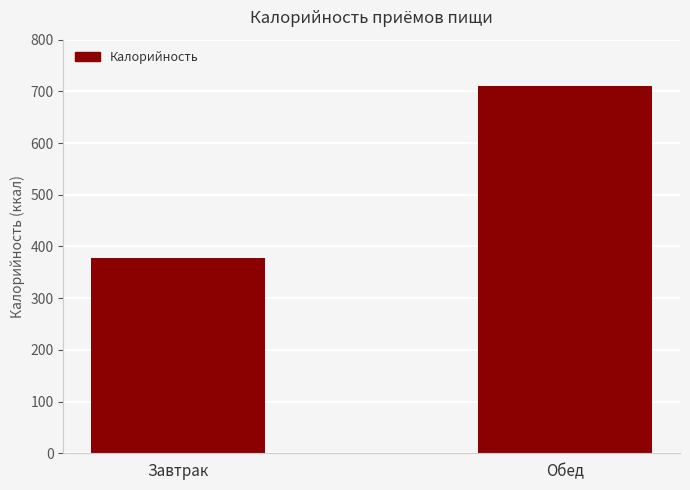

Rank the categories by value from lowest to highest.

Завтрак, Обед